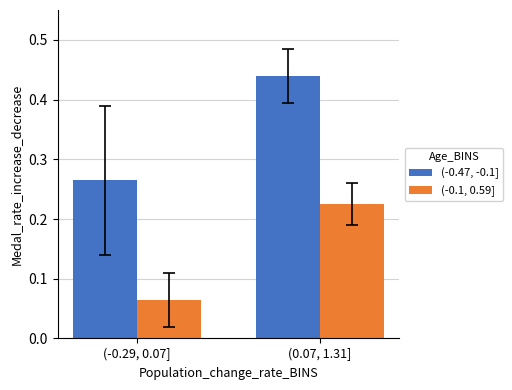

True or false: (-0.47, -0.1] has a value of 0.1 at (-0.29, 0.07].

False